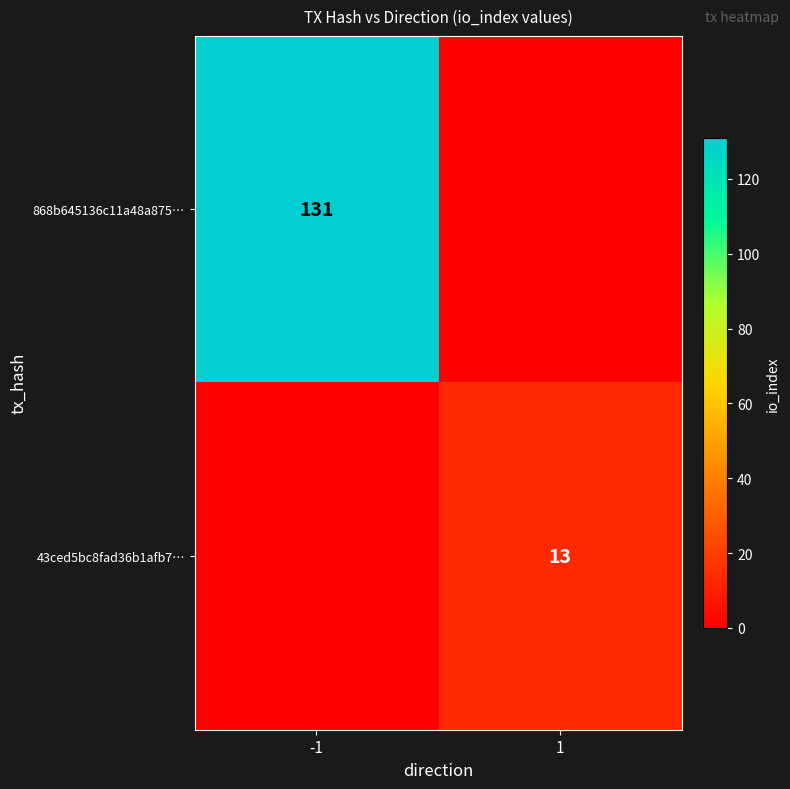

True or false: 43ced5bc8fad36b1afb7… has a value of 13 at 1.

True